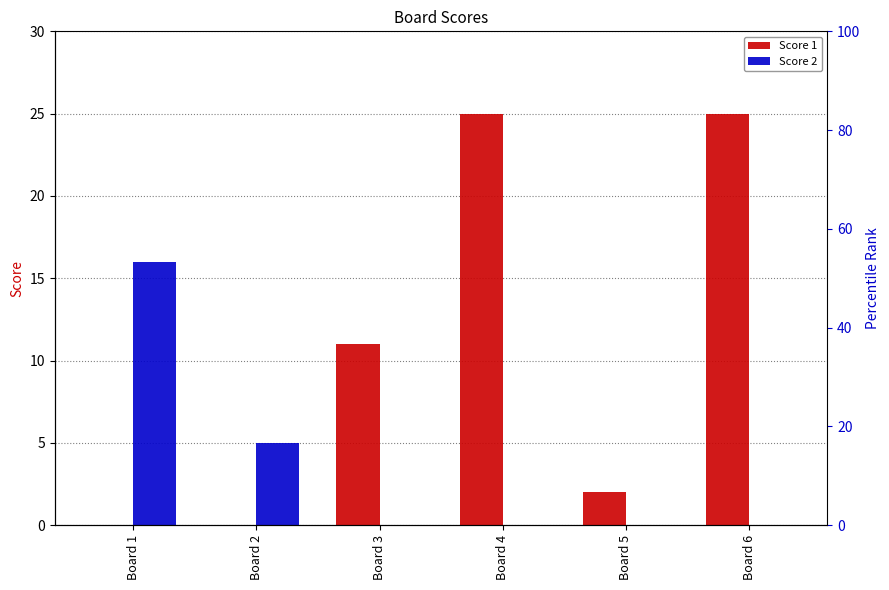

How many groups of bars are there?

6